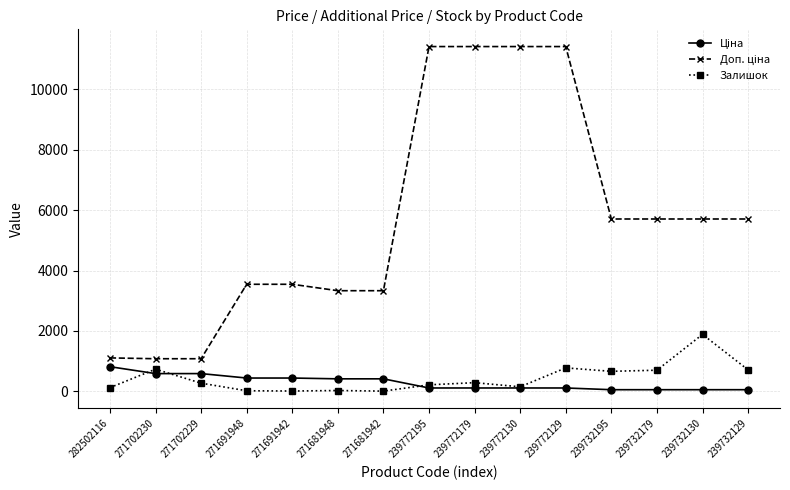

What is the spread (max minus min) of values at 271702229?

808.7